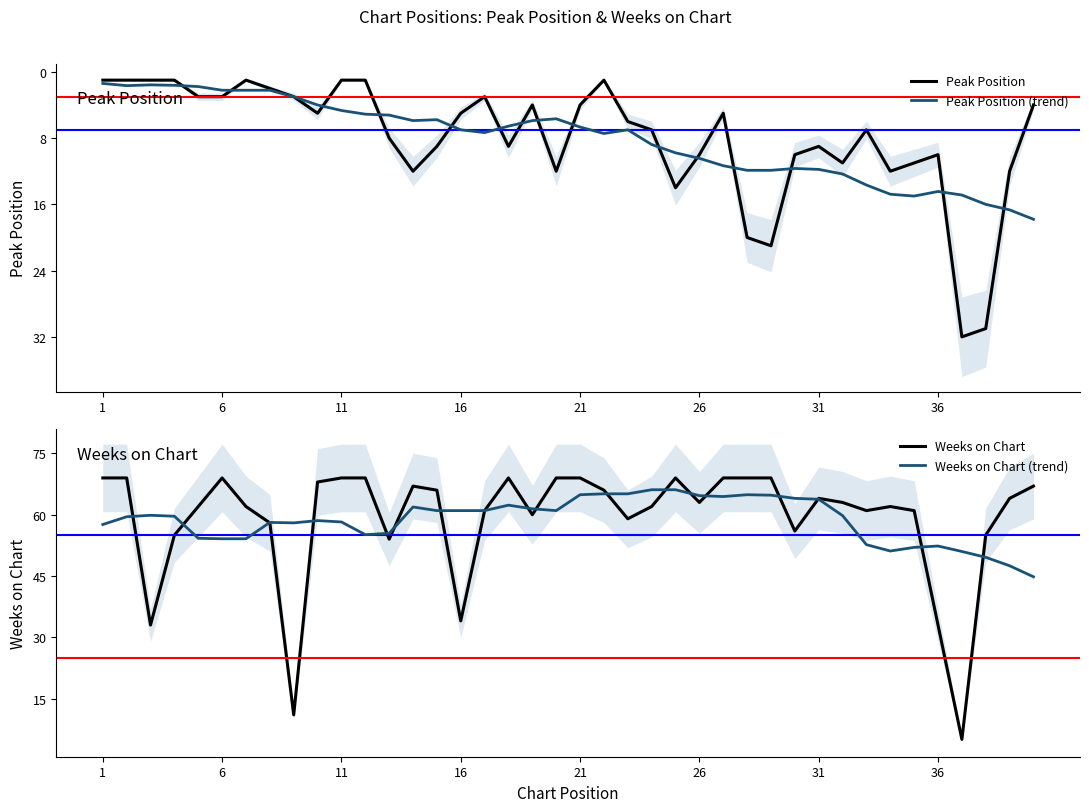

How many lines are shown in the chart?

4